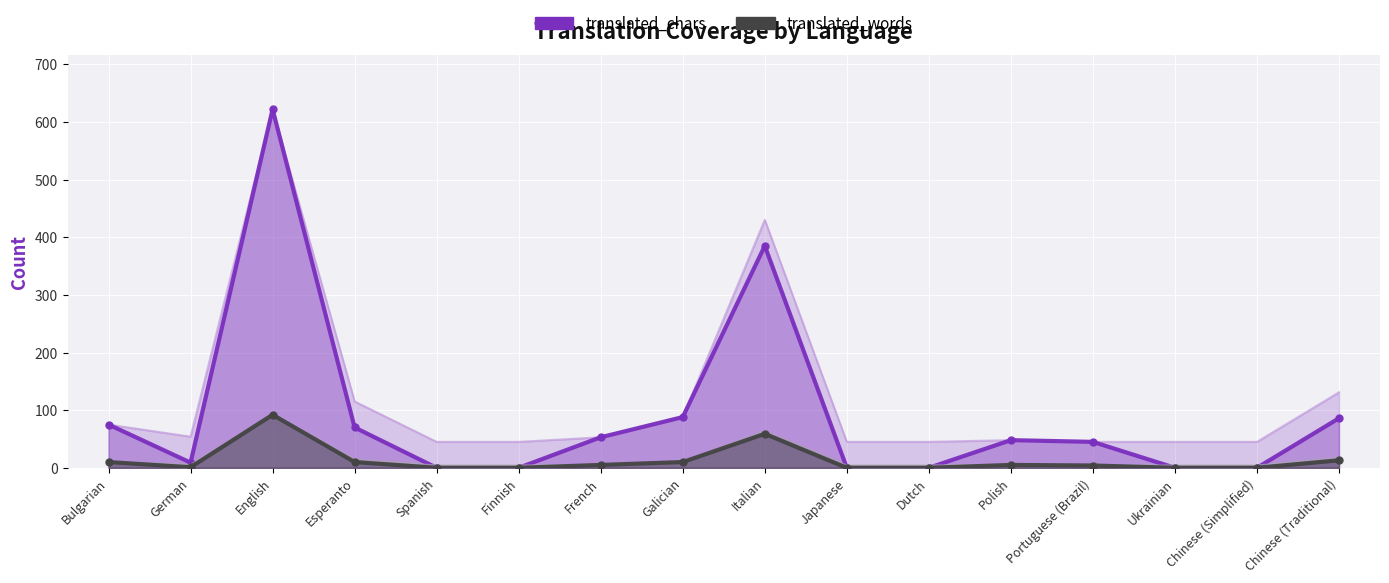

Is it true that translated_words equals 4 at Galician?

False